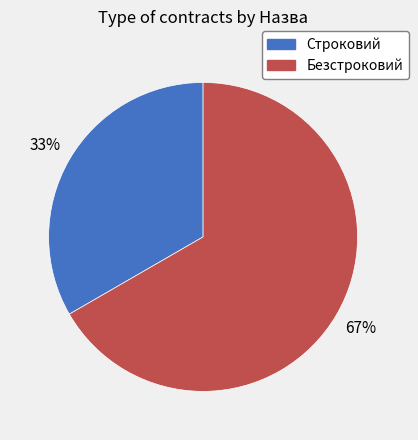

What percentage is the Строковий slice, to the nearest percent?

33%